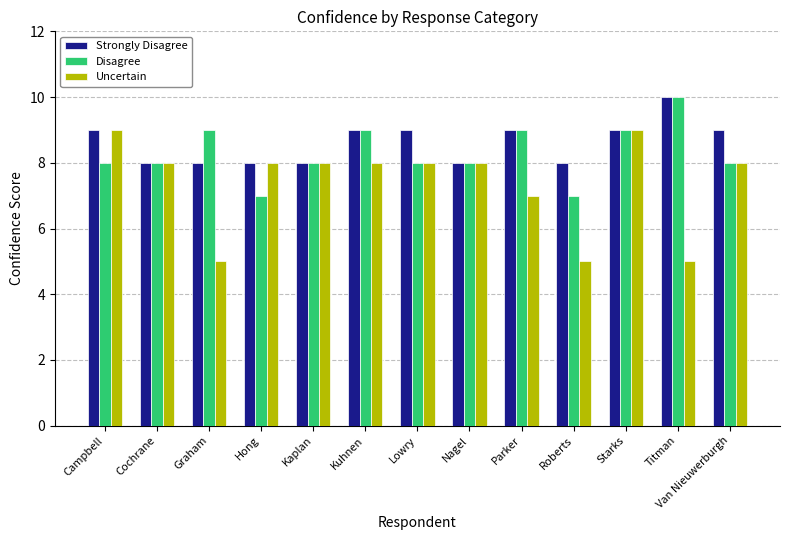

Count the number of data series in this chart.

3